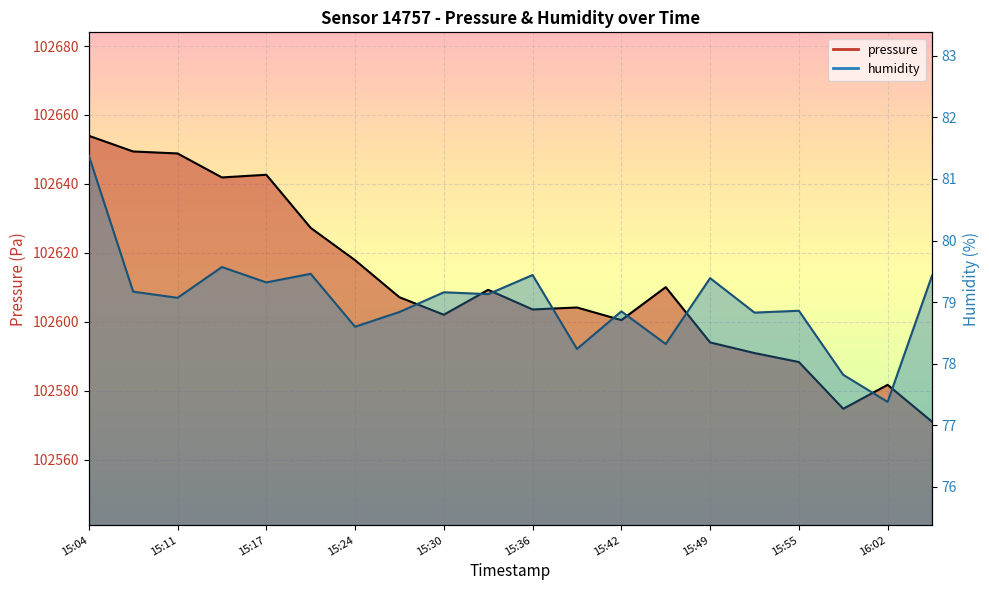

Rank the series at 15:11 from lowest to highest value.

humidity, pressure